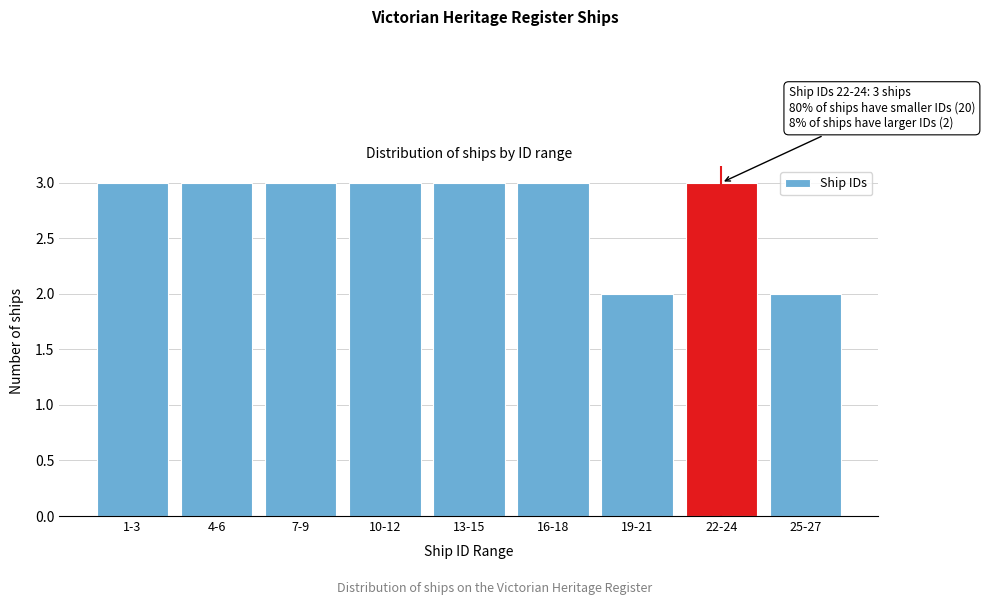

Reading left to right, extract all data points from this chart.

1-3=3	4-6=3	7-9=3	10-12=3	13-15=3	16-18=3	19-21=2	22-24=3	25-27=2